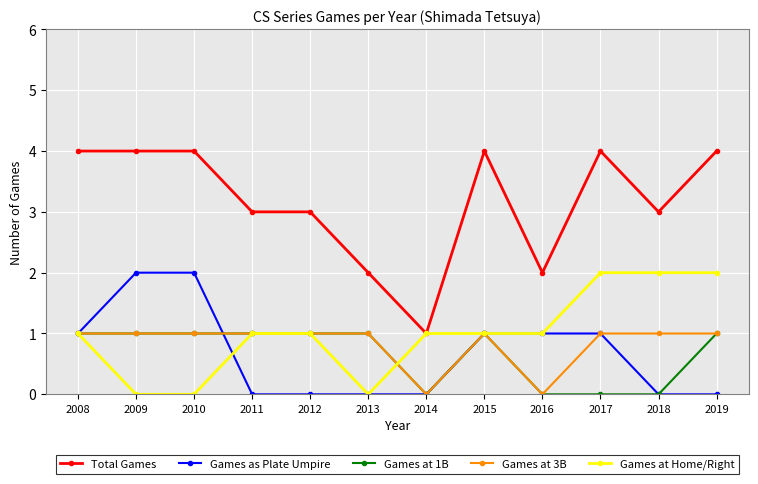

What is the spread (max minus min) of values at 2018?

3